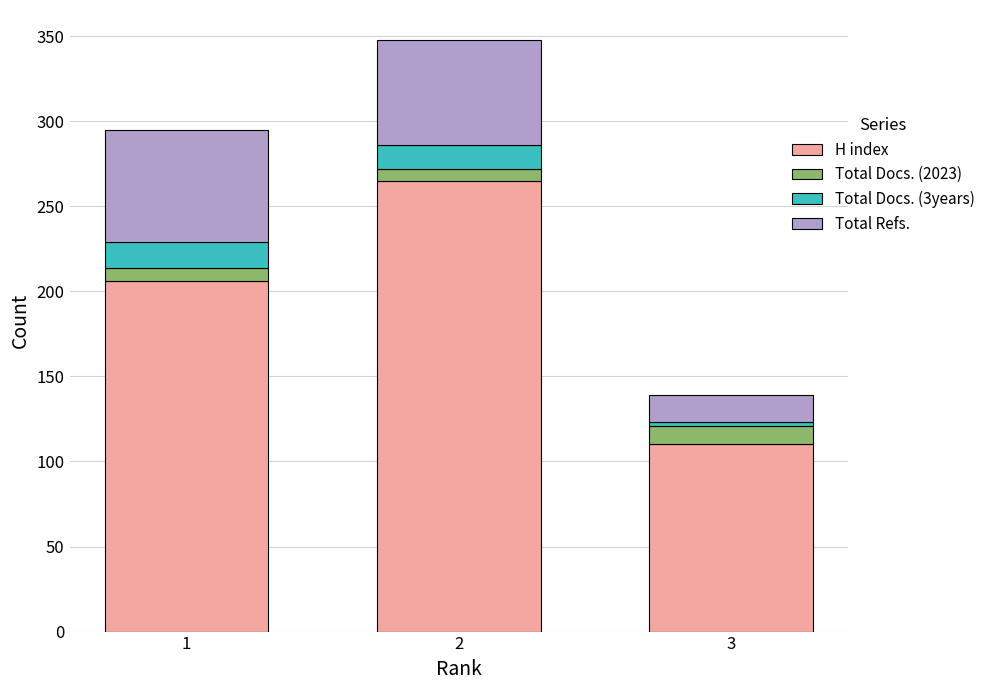

At which label is H index closest to 187?

1